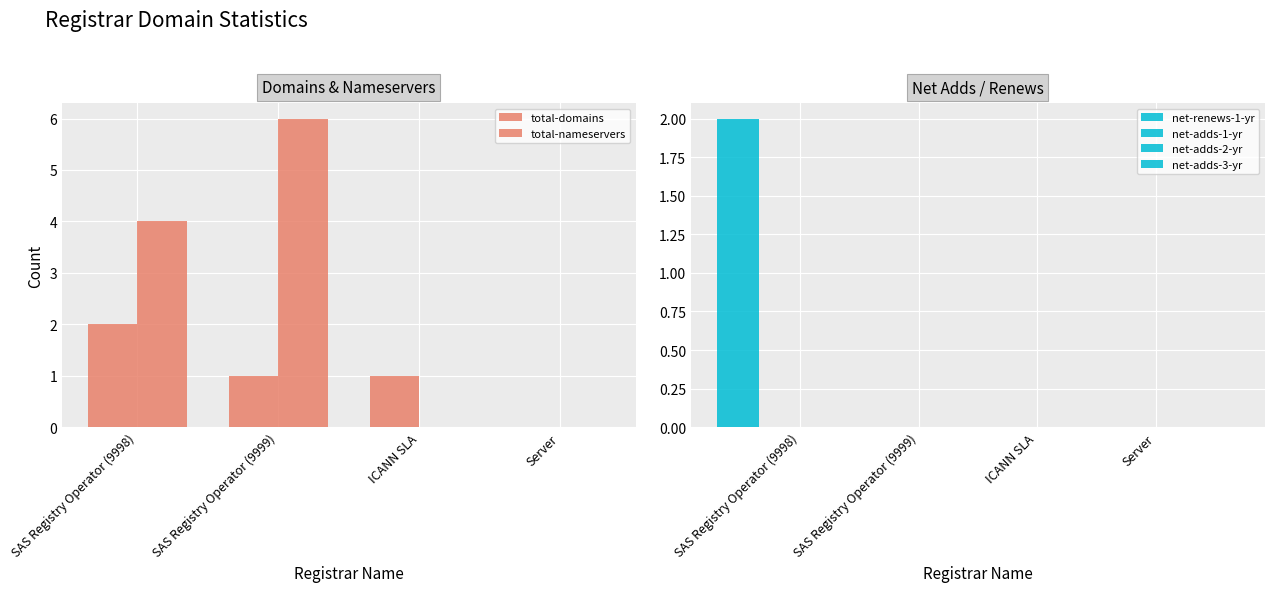

Which series has the largest total across all categories?

total-nameservers